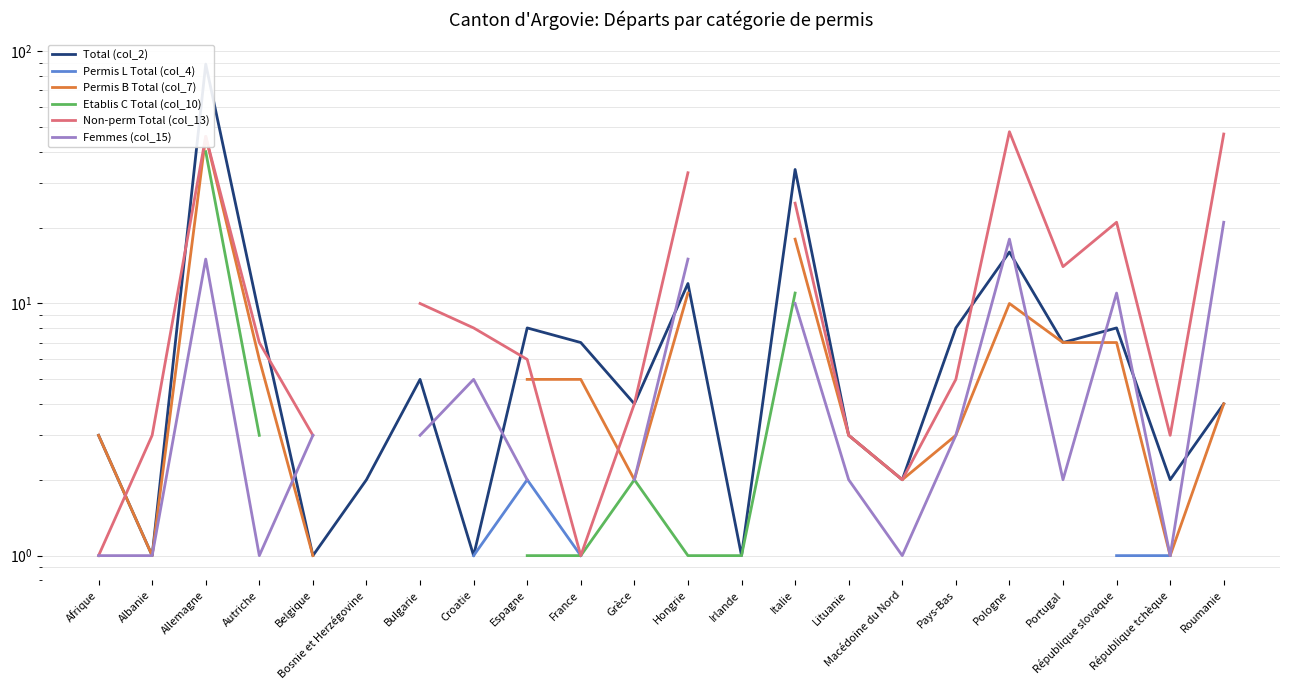

Which series has the widest spread of values?

Total (col_2)